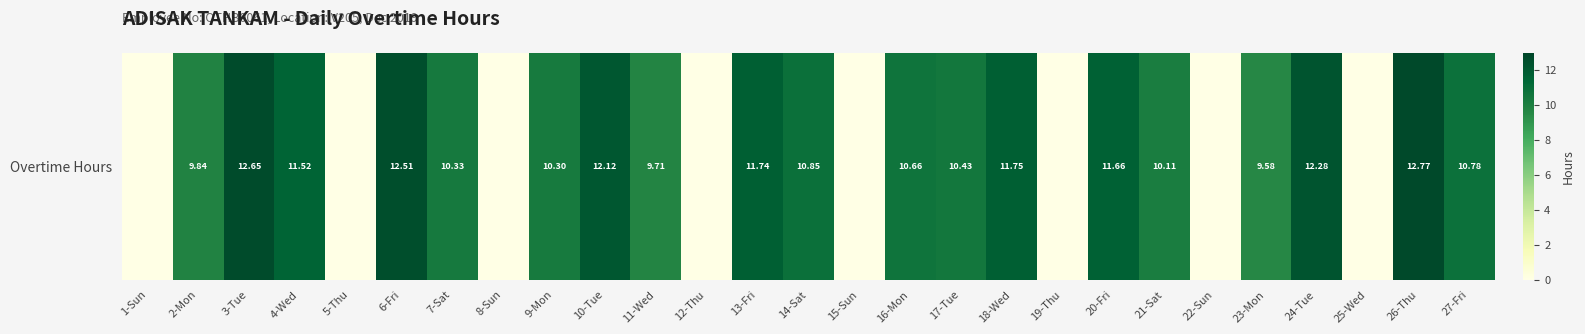

Approximately how many times larger is the value at 20-Fri compared to 2-Mon?

1.2